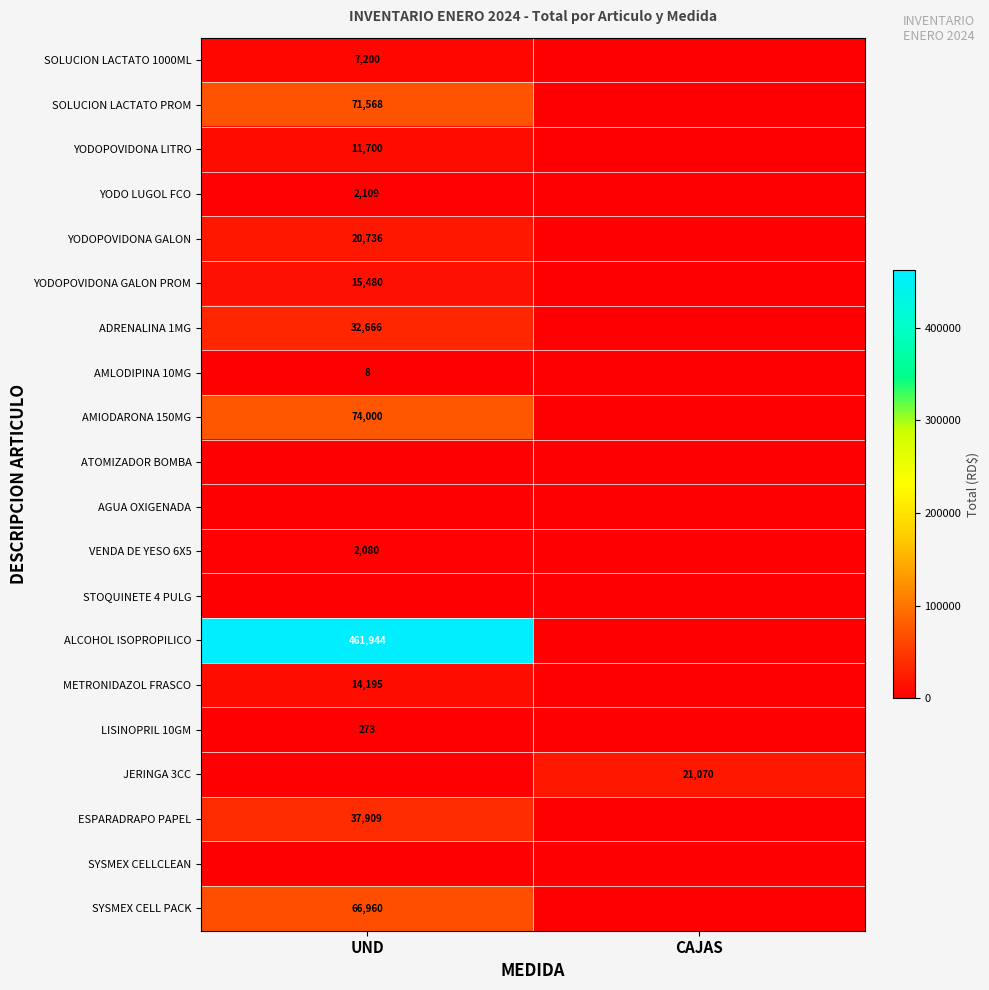

True or false: SYSMEX CELL PACK has a value of 115470 at UND.

False